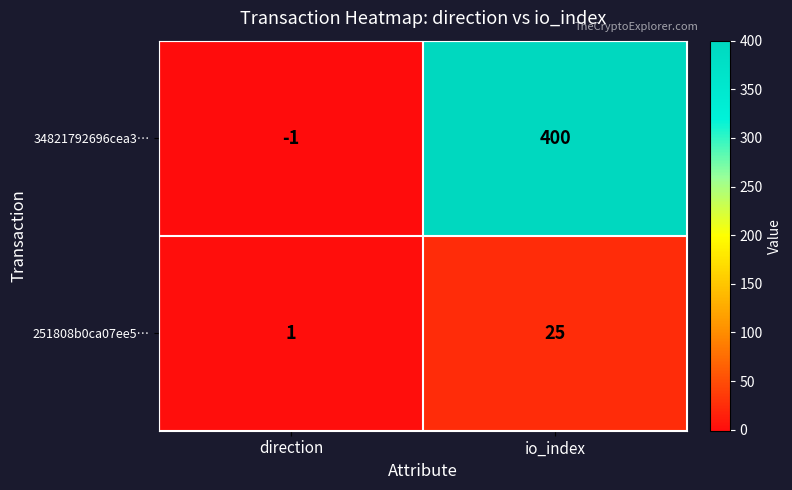

At io_index, list the series in order from smallest to largest.

251808b0ca07ee5…, 34821792696cea3…